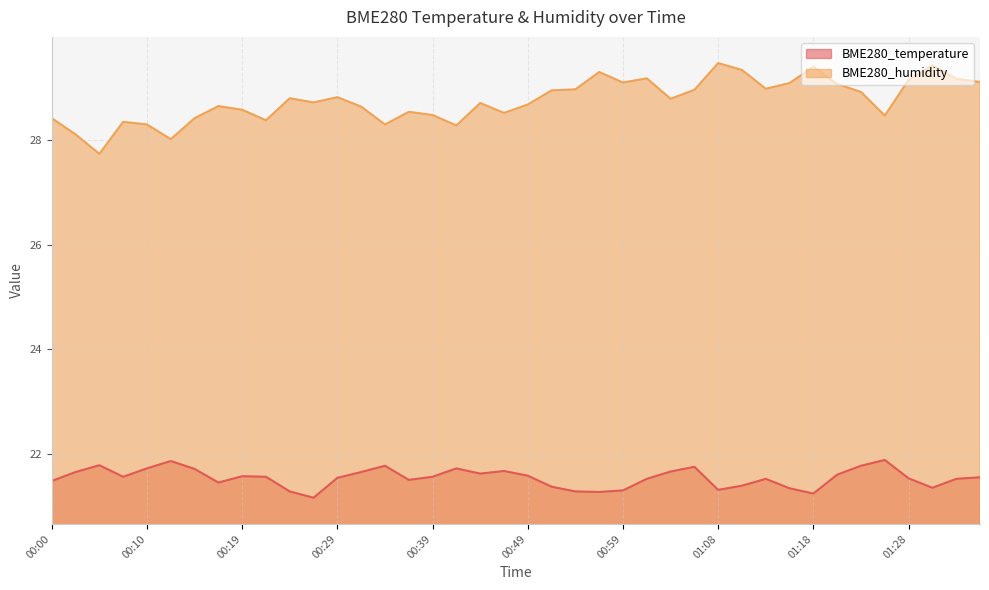

True or false: BME280_humidity and BME280_temperature cross at least once.

False